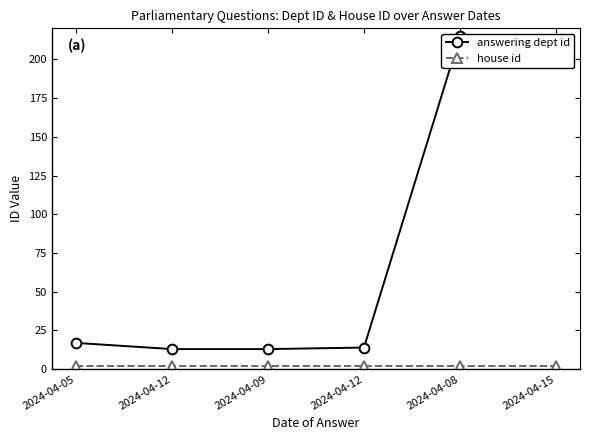

Is the value of answering dept id at 2024-04-08 greater than the value of house id at 2024-04-12?

Yes